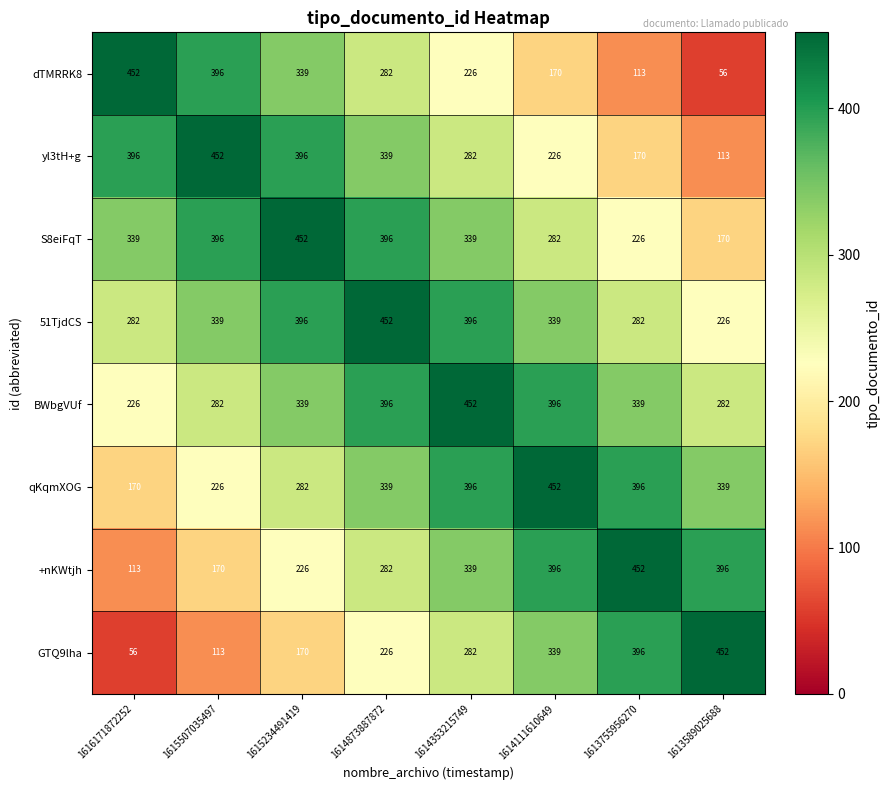

What is the difference between the highest and lowest values at 1614353215749?

226